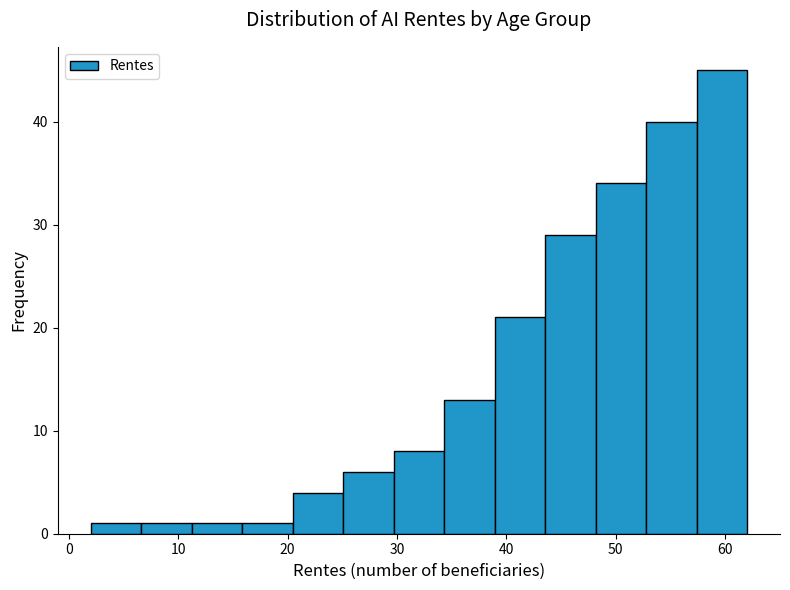

Reading left to right, transcribe this chart: for each bar, give the range it covers on the x-axis and its height. Neither the bar edges nor the heights are printed on the chart, so give them approximately, as read against the axes.

2 to 7: 1
7 to 11: 1
11 to 16: 1
16 to 20: 1
20 to 25: 4
25 to 30: 6
30 to 34: 8
34 to 39: 13
39 to 44: 21
44 to 48: 29
48 to 53: 34
53 to 57: 40
57 to 62: 45